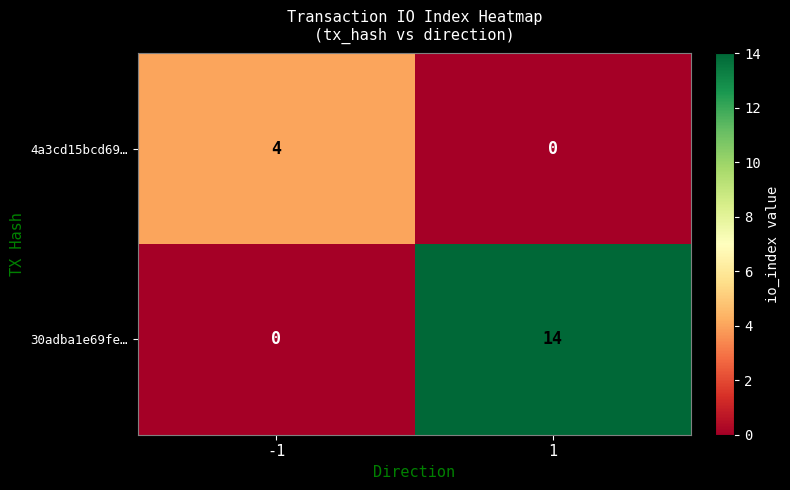

Is it true that 4a3cd15bcd69… equals 2 at -1?

False